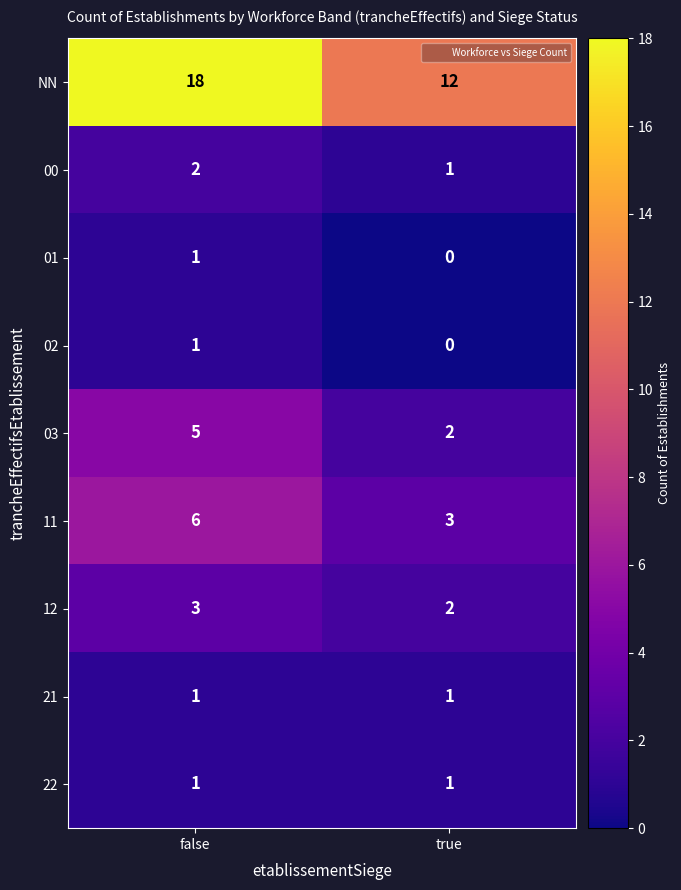

True or false: 01 has a value of 0 at false.

False